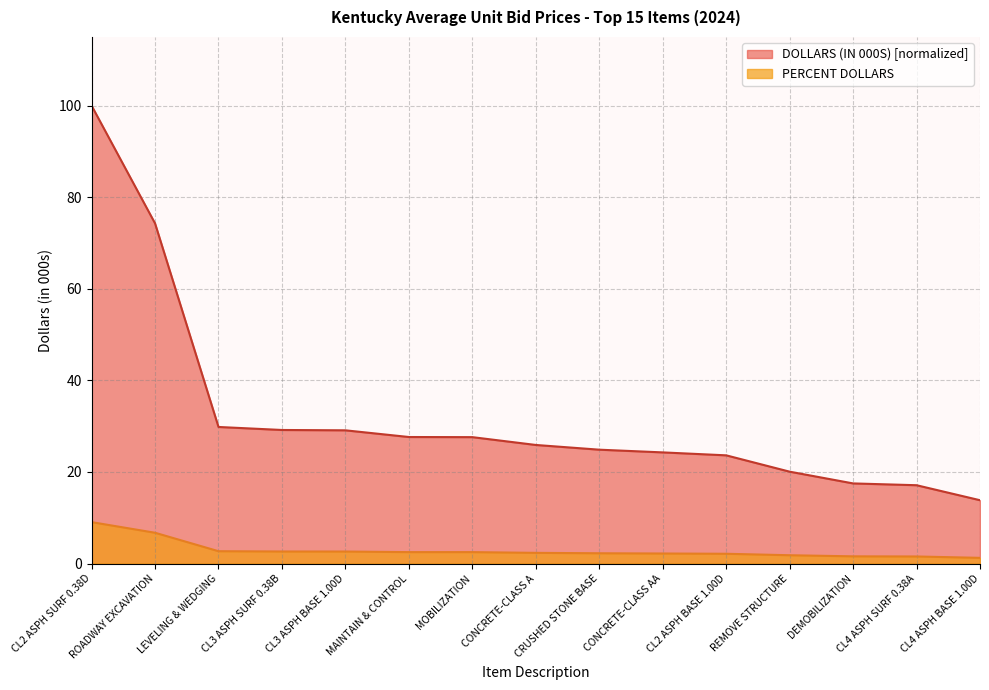

Between MOBILIZATION and REMOVE STRUCTURE, which series saw the biggest shift?

DOLLARS (IN 000S) [normalized]